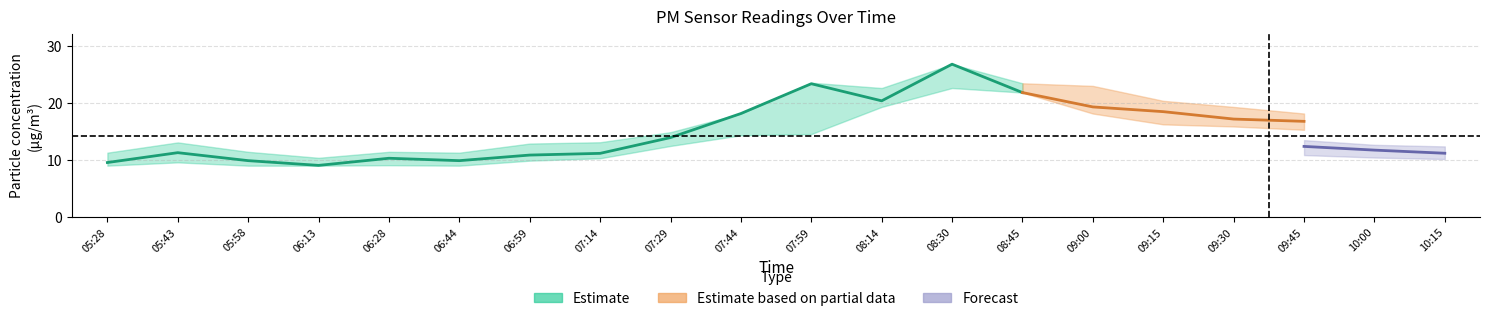

At which label does P2_lower reach its minimum?

05:28